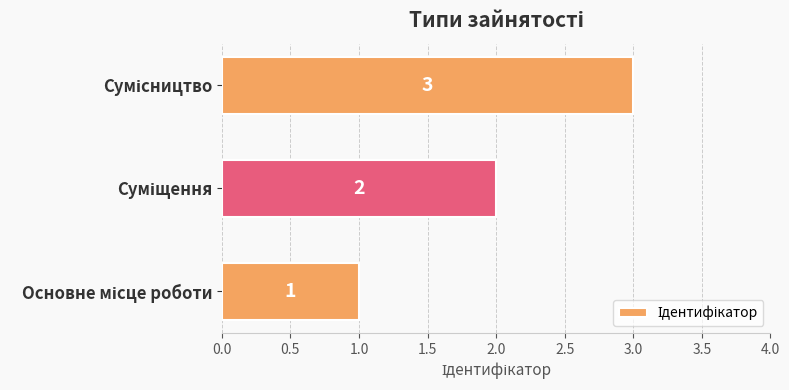

How many values are between 1 and 3?

3